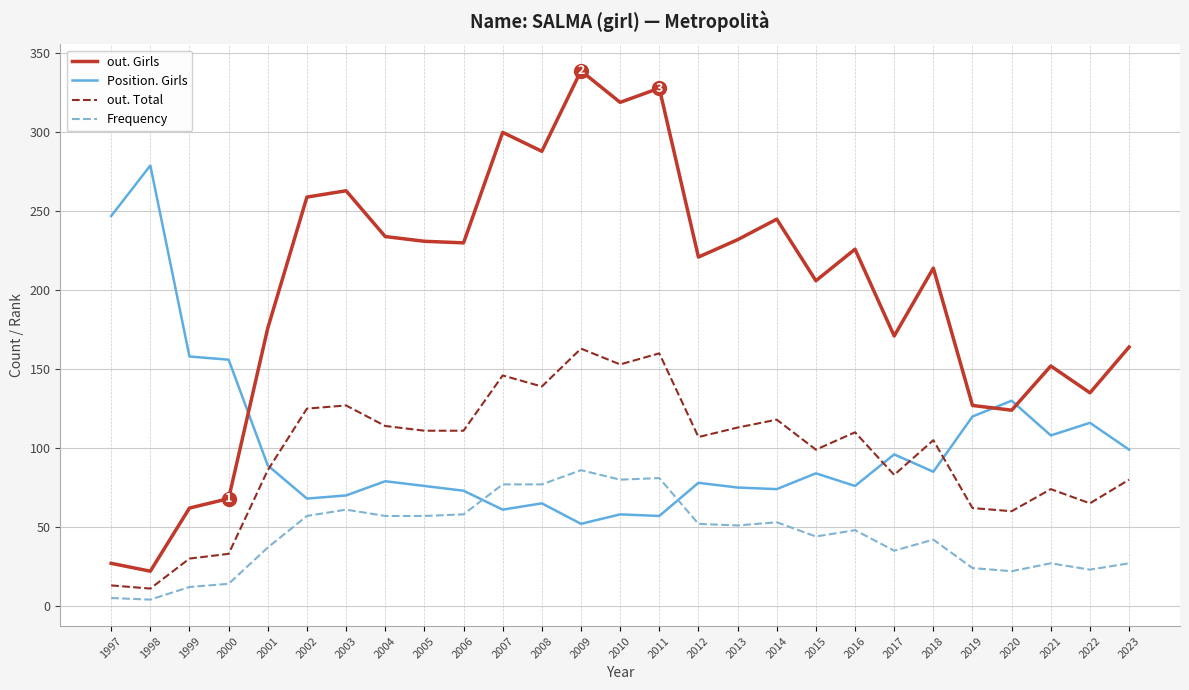

True or false: Position. Girls has a value of 161 at 1997.

False